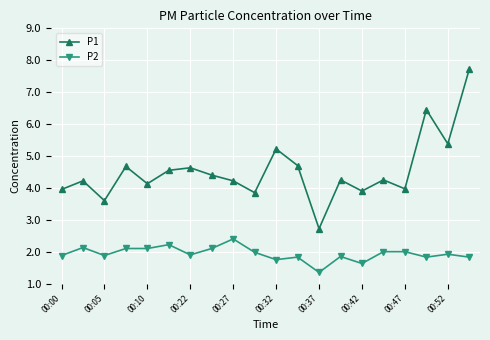

True or false: P1 and P2 cross at least once.

False